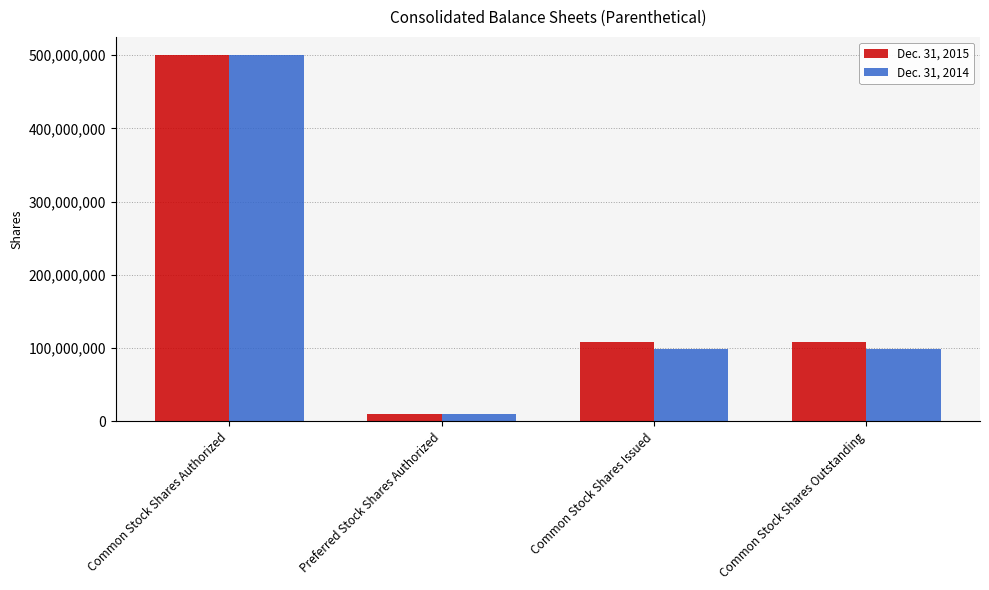

What position from the left is Common Stock Shares Outstanding?

4